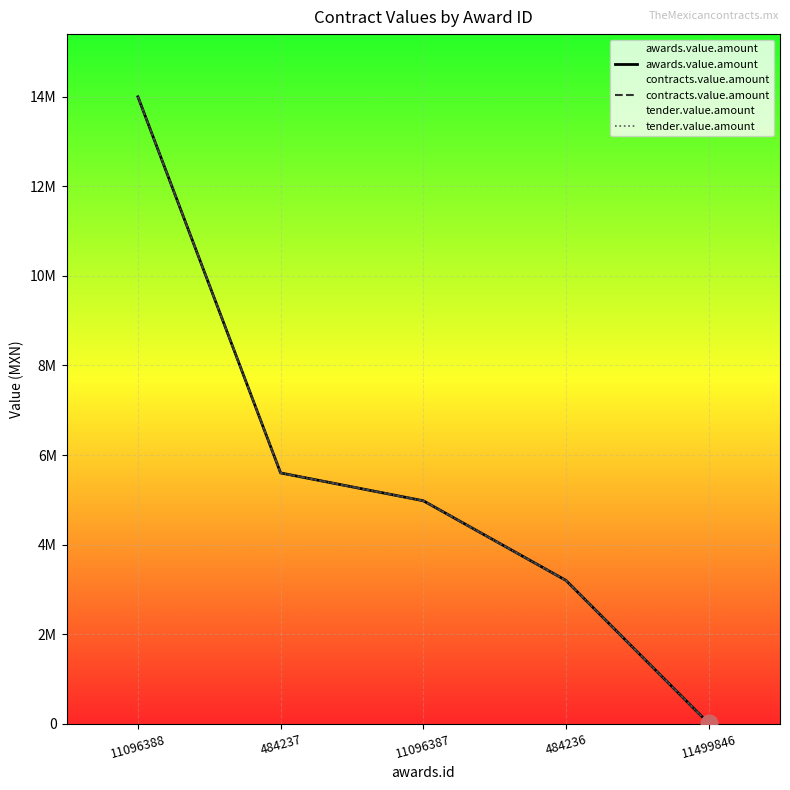

At how many categories does at least one series exceed 10448870?

1